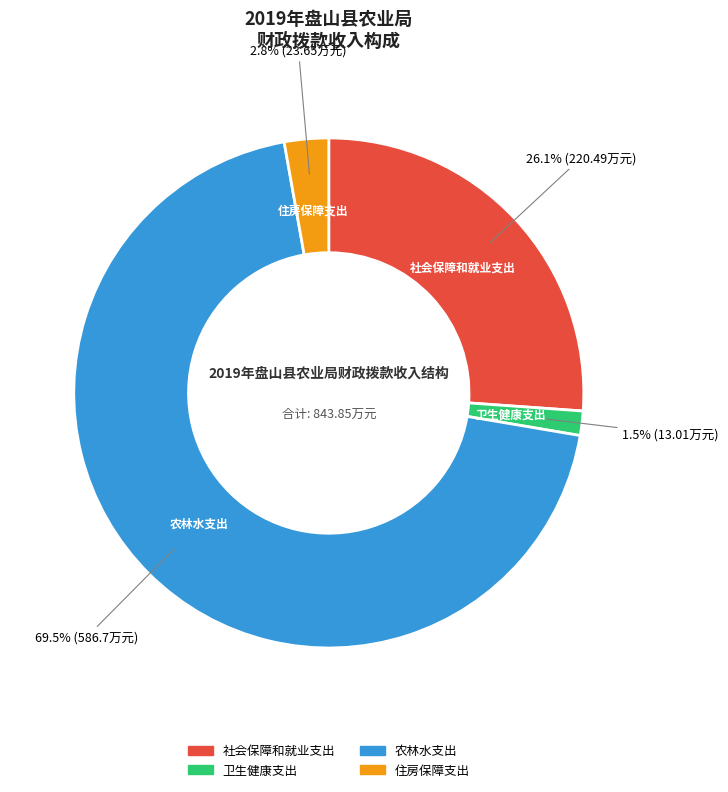

To the nearest percent, what is the difference between the 卫生健康支出 and 住房保障支出 slice percentages?

1%